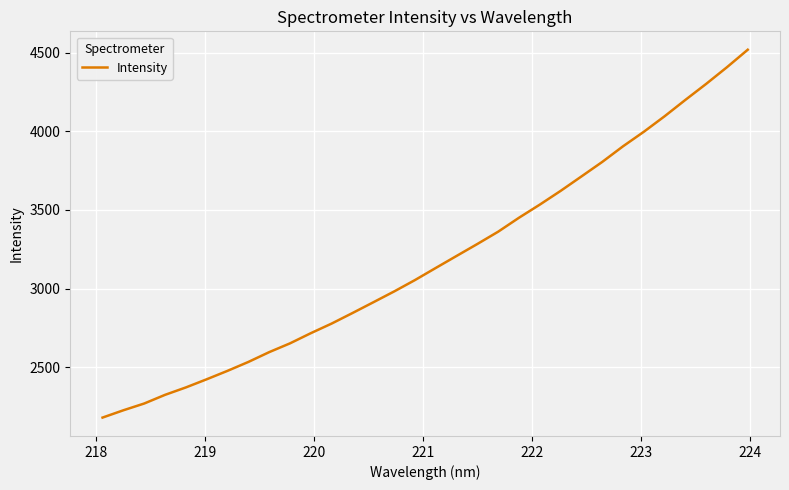

What is the maximum value shown in the chart?

4519.3